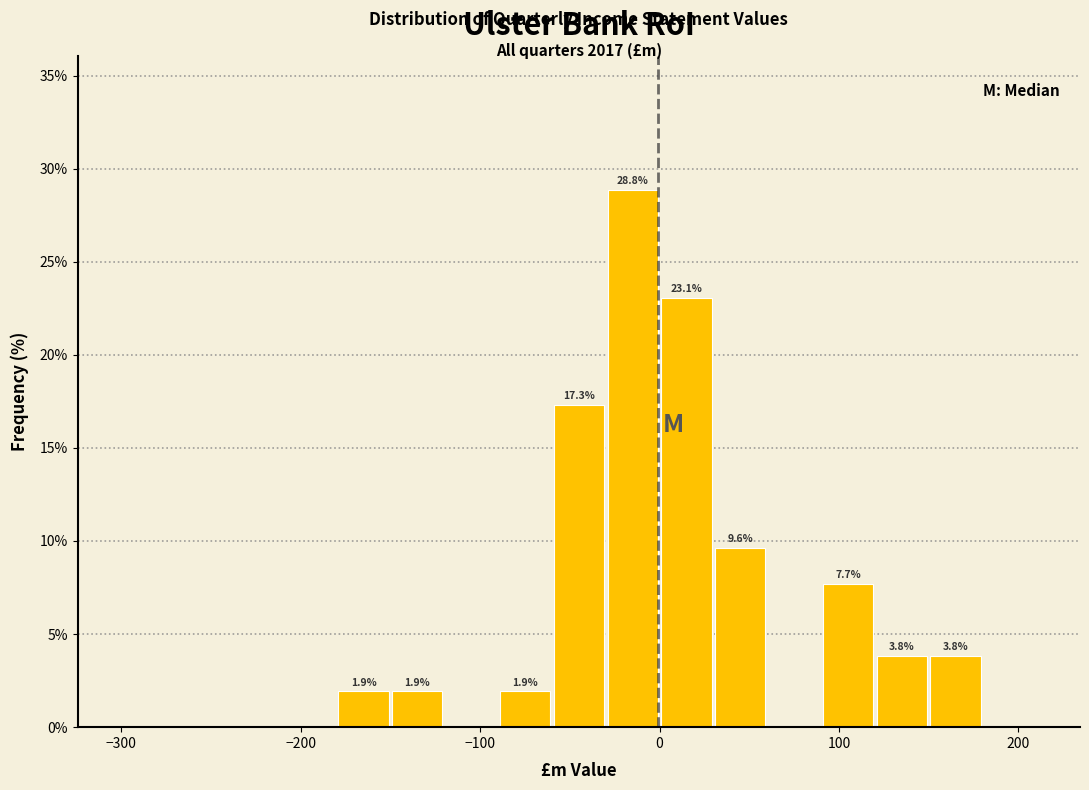

Around what value on the x-axis is the tallest bar? Give the approximate position of its centre, as read against the axis.

-10